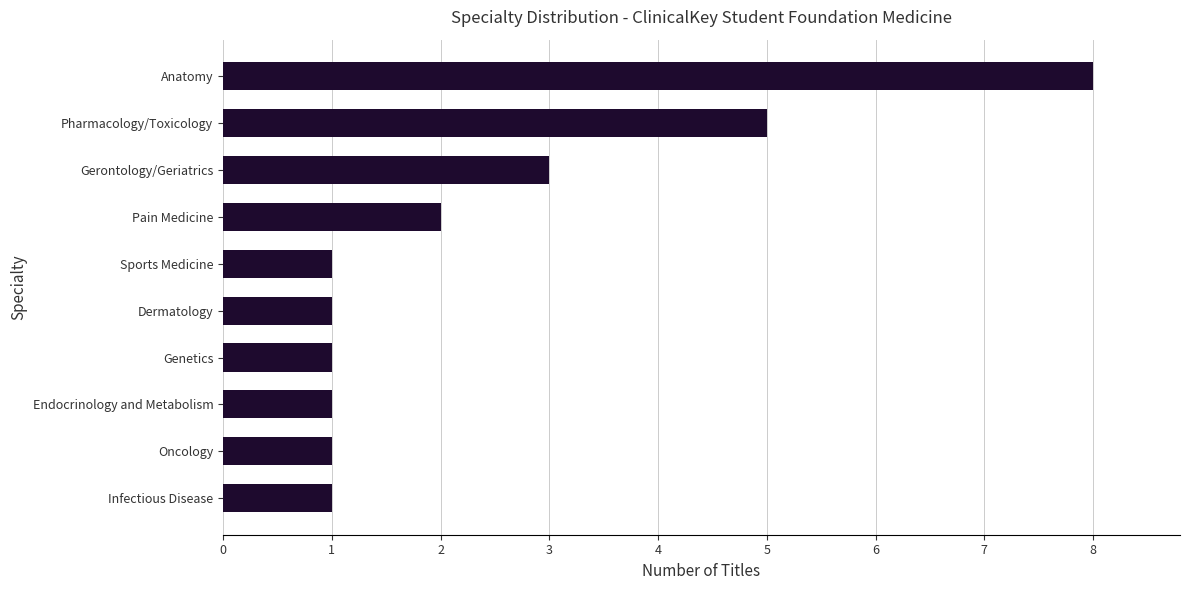

At which category does the chart reach its peak across all series?

Anatomy